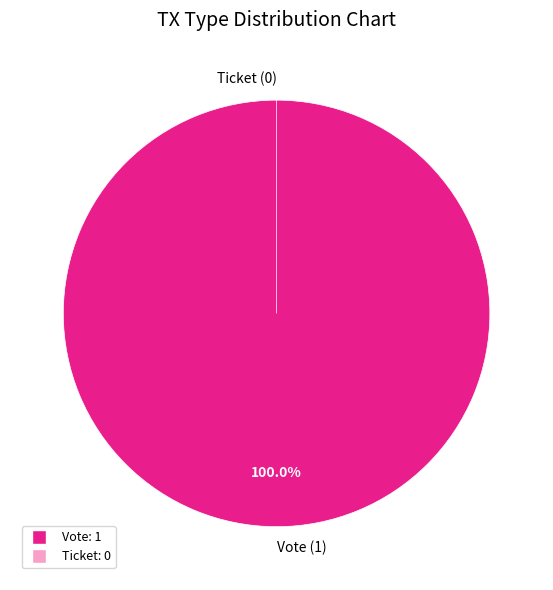

To the nearest percent, what percentage of the pie is Vote?

100%